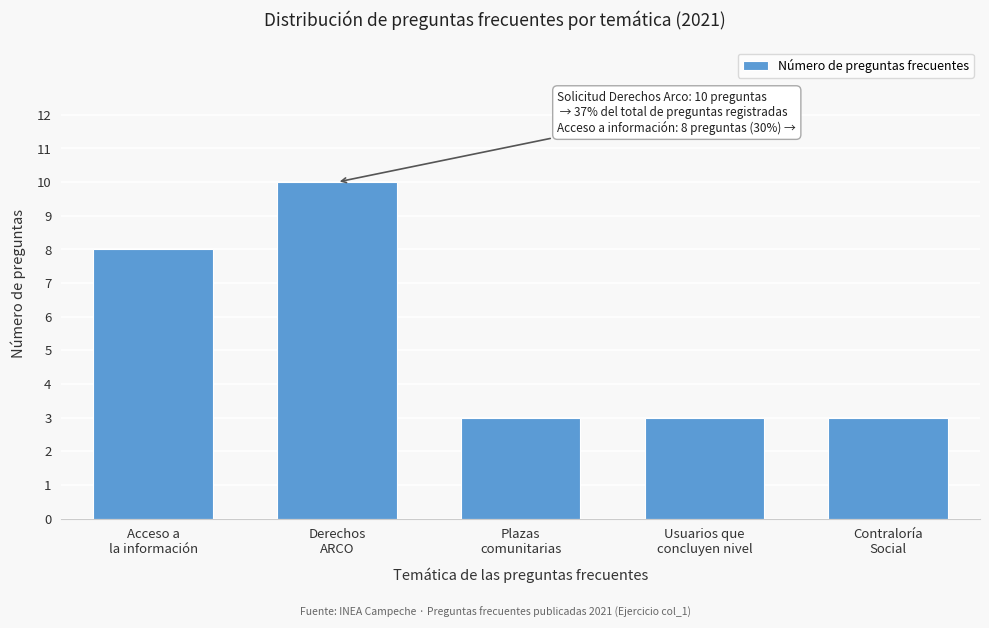

Reading left to right, extract all data points from this chart.

8	10	3	3	3